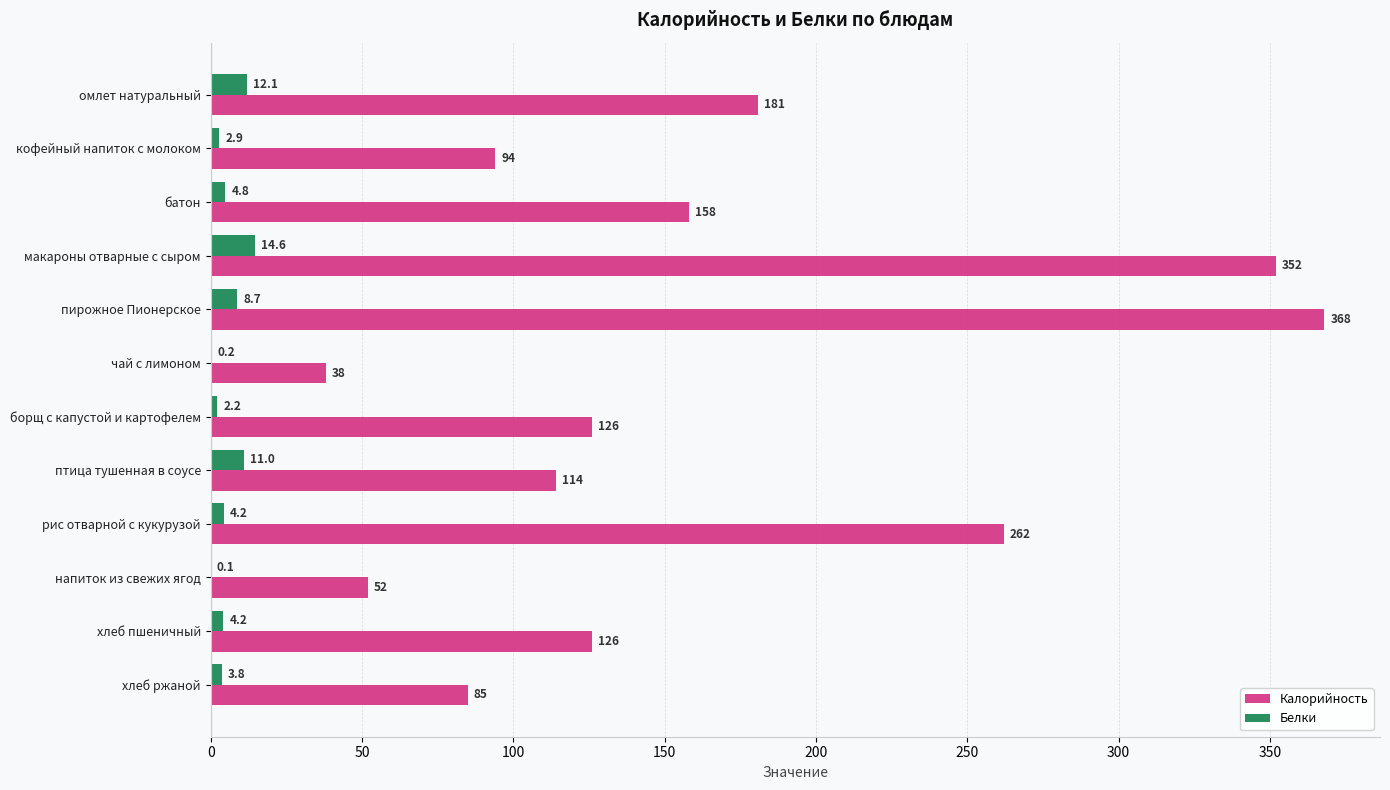

Is the value of Белки at батон greater than the value of Калорийность at омлет натуральный?

No